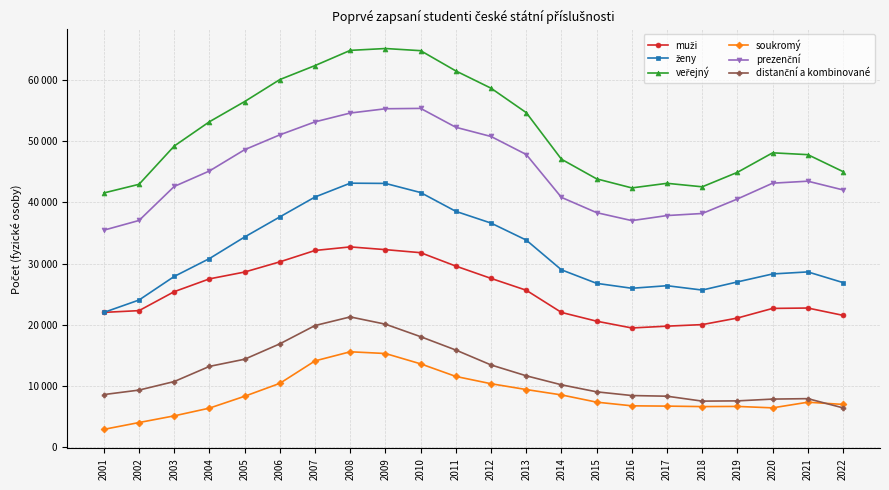

Is this an area chart (filled region under the line)?

No